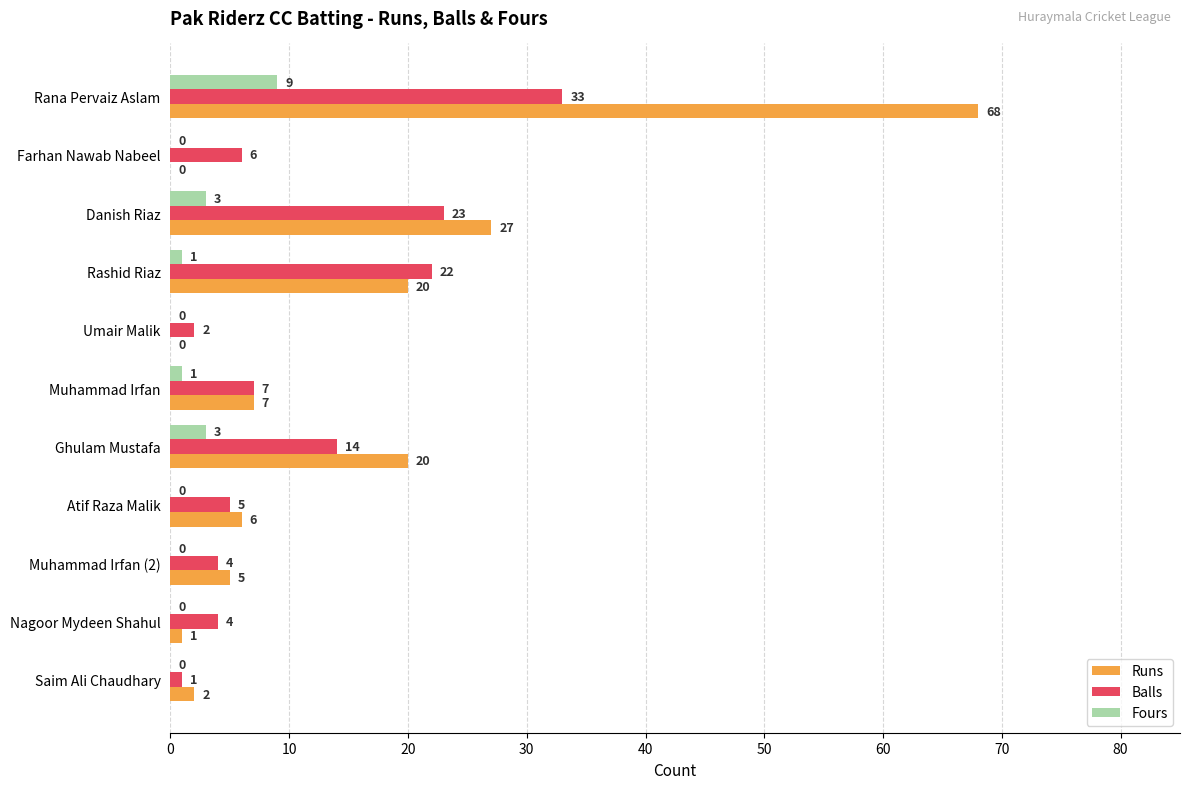

What is the sum of the Runs values at Ghulam Mustafa and Danish Riaz?

47